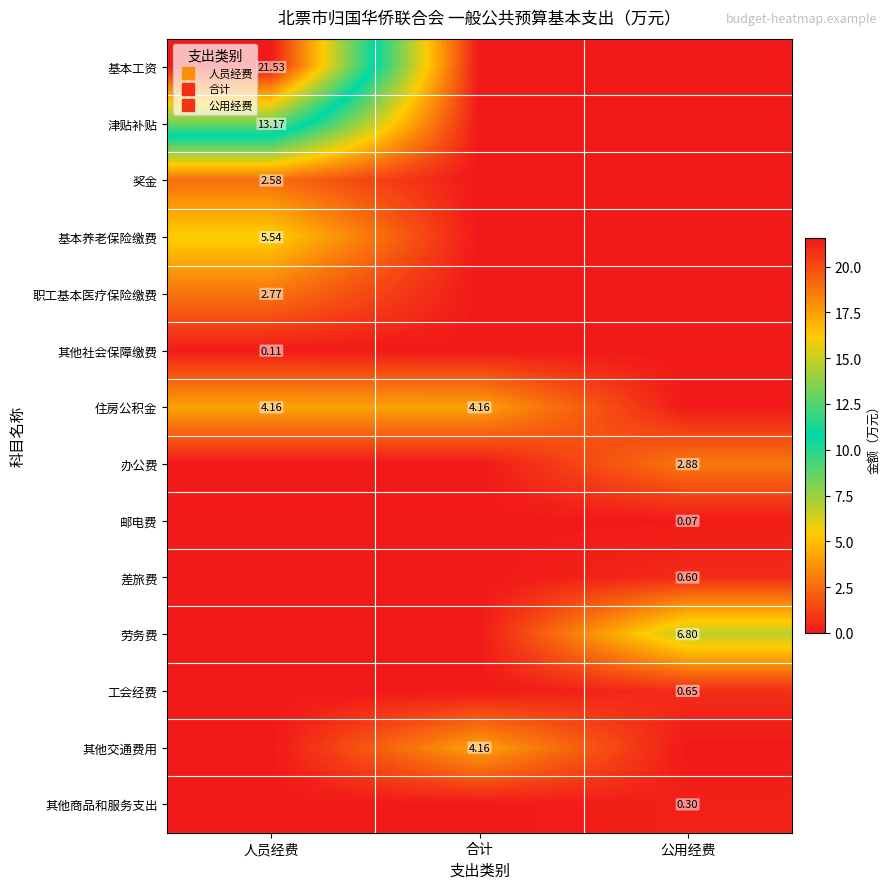

What is the total value across all series at 人员经费?

49.9